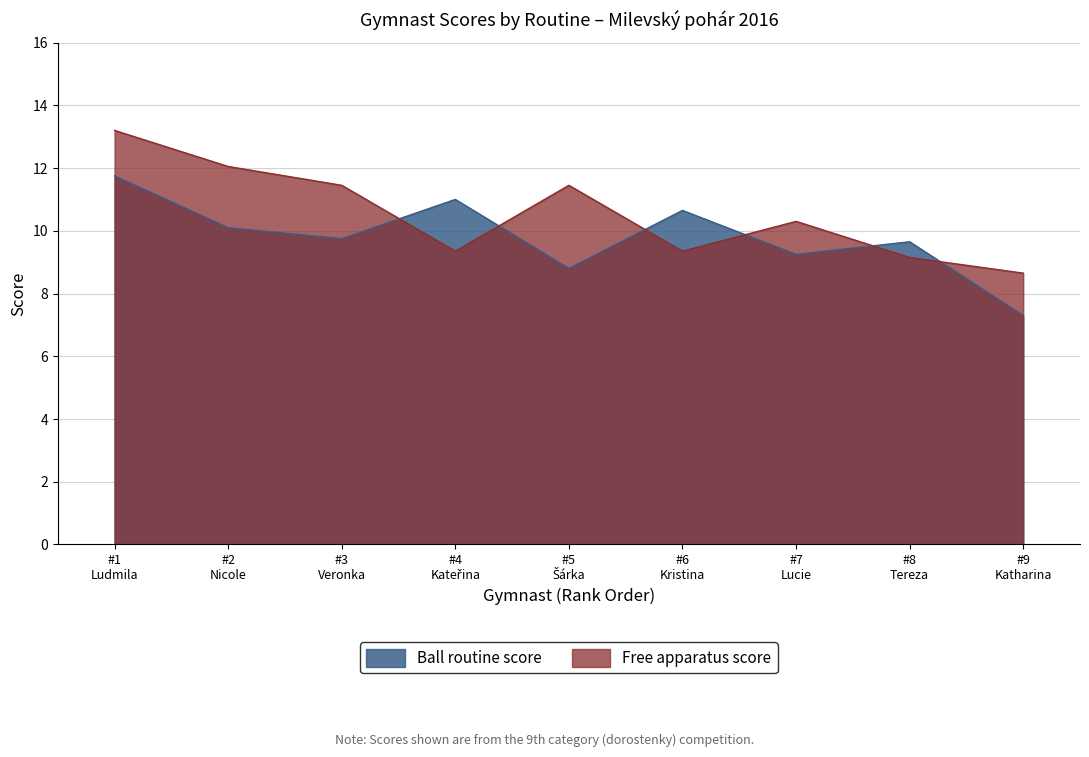

What is the highest value of the Ball routine score series?

11.8